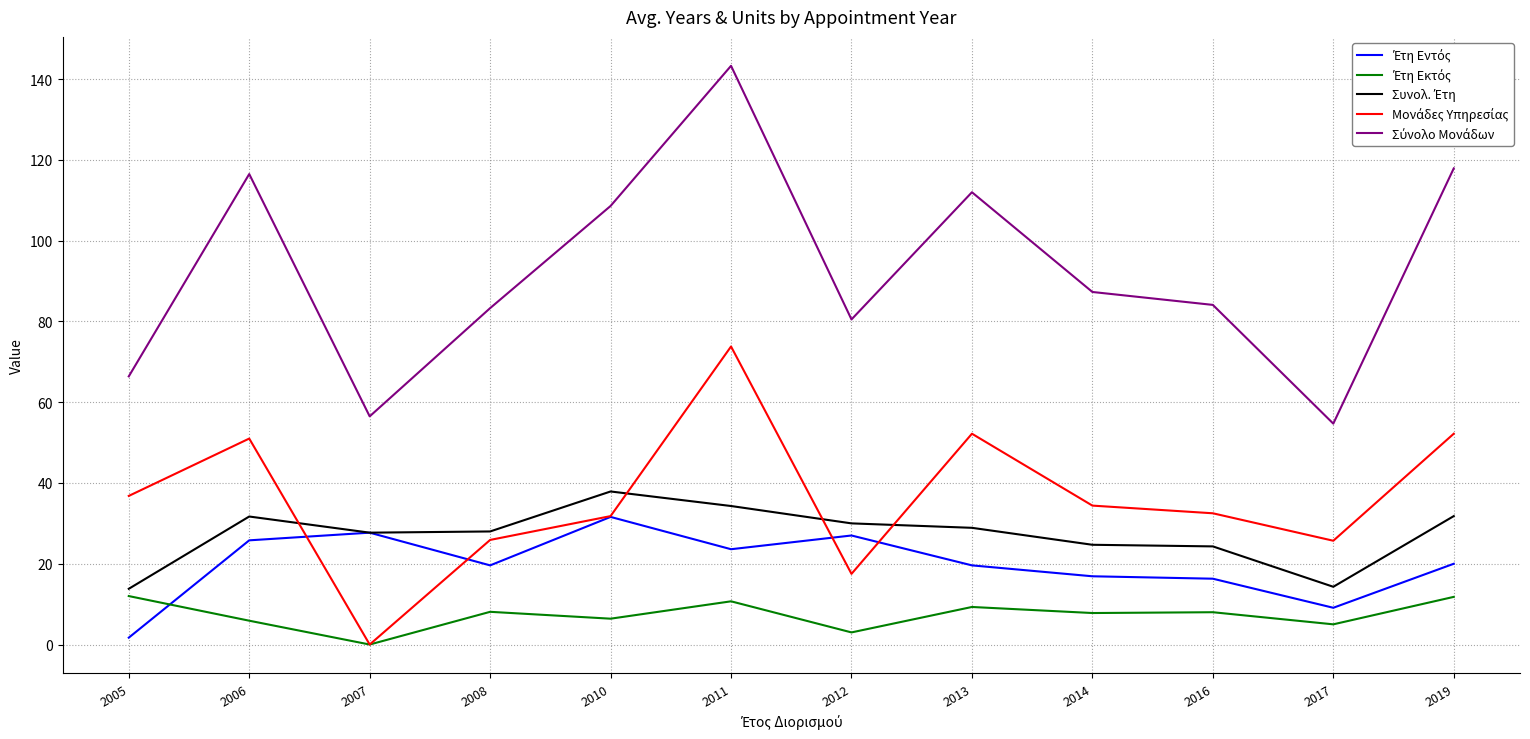

Count the number of data series in this chart.

5